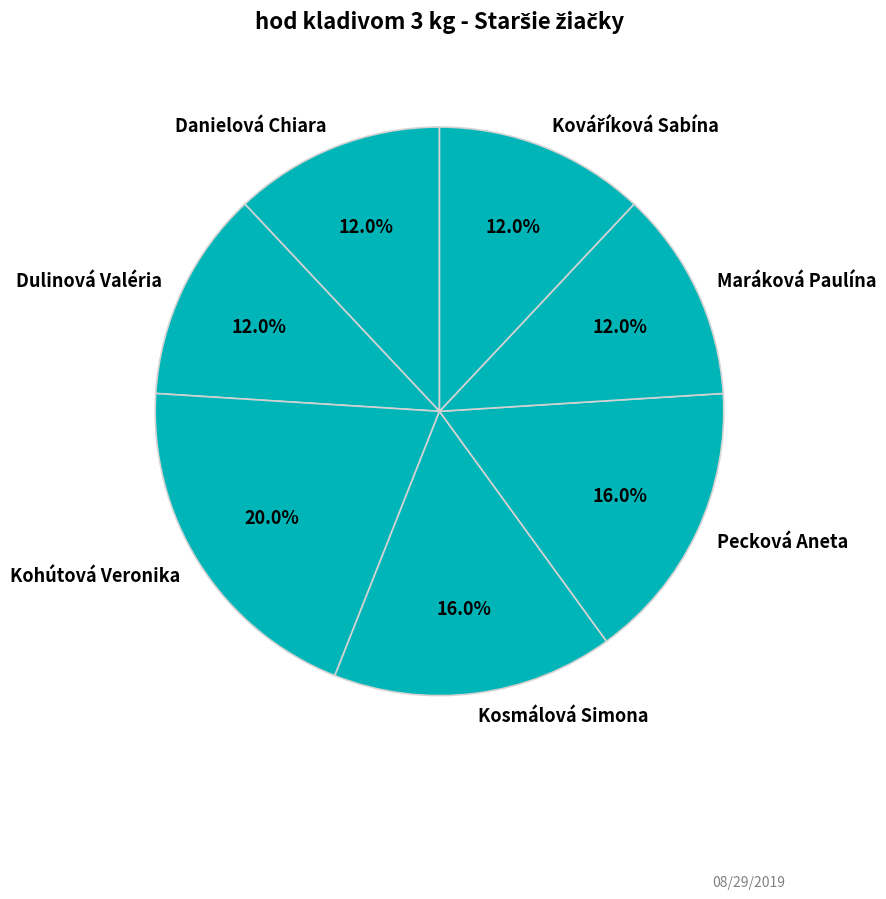

What portion of the pie excludes Pecková Aneta?

84.0%